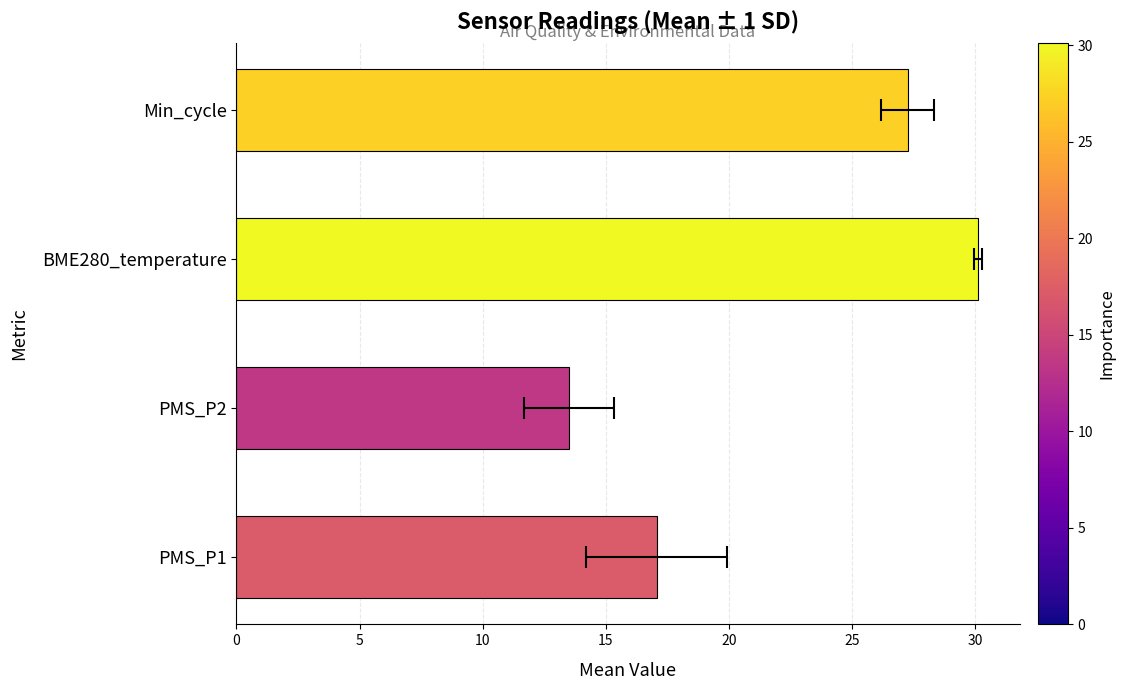

Reading left to right, extract all data points from this chart.

17.1	13.5	30.1	27.2